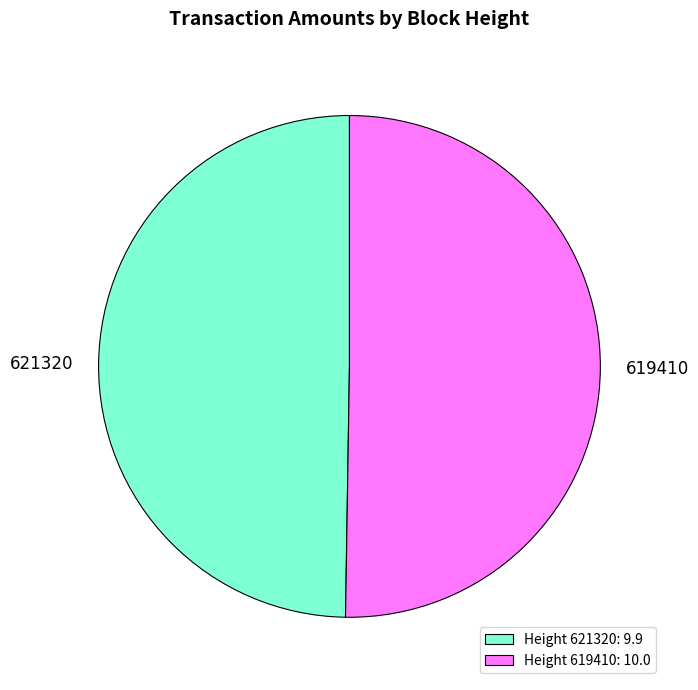

Is there any slice that represents more than half of the pie?

Yes